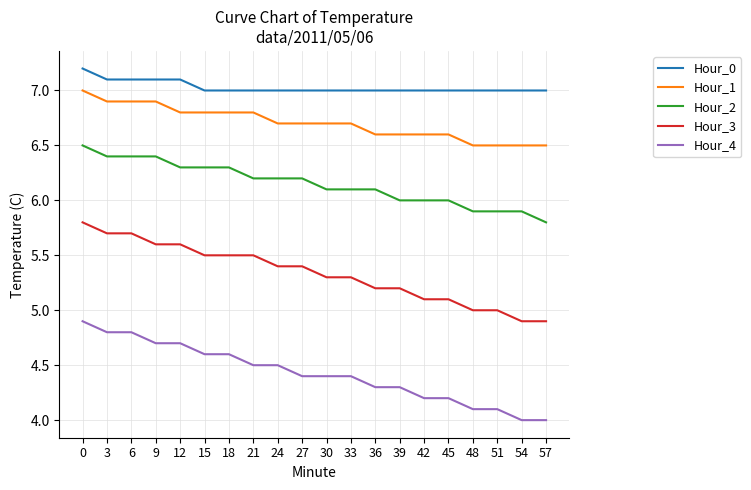

What is the difference between the highest and lowest values at 45?

2.8